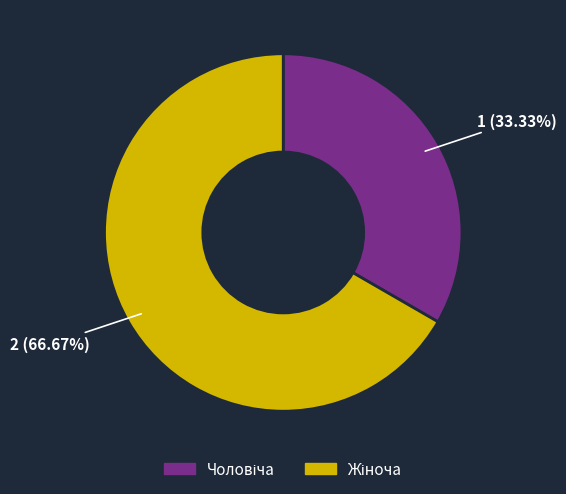

Count the number of slices in the pie.

2